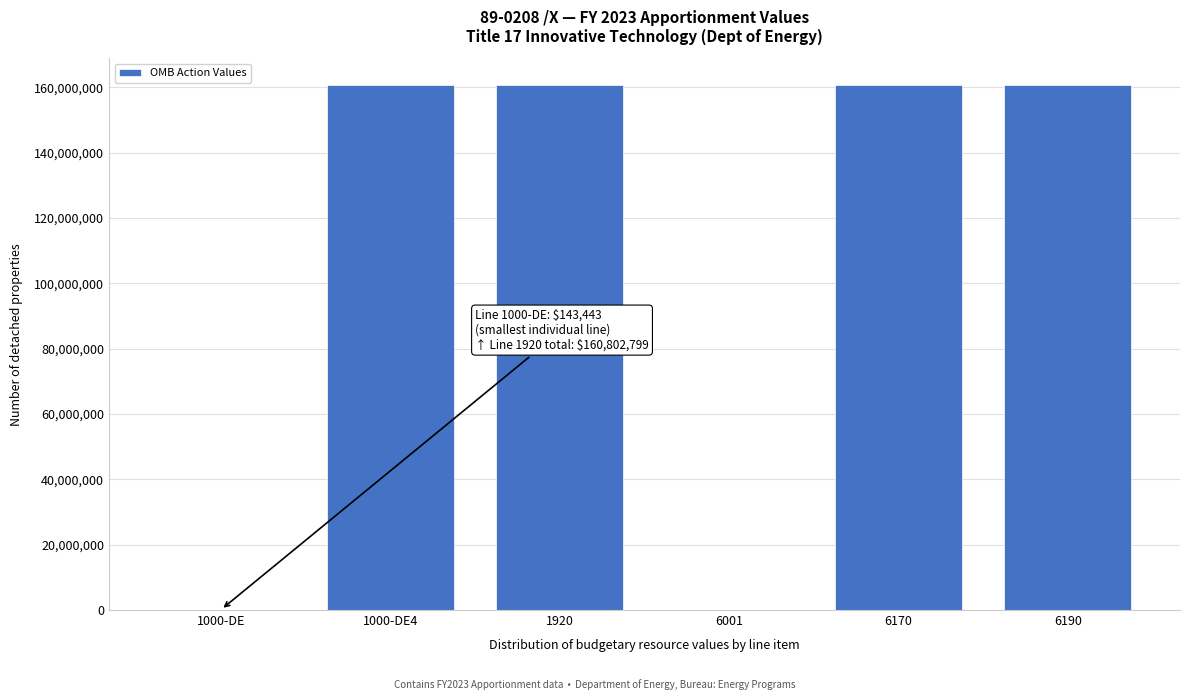

Is it true that the value at 6170 is 160659356?

True